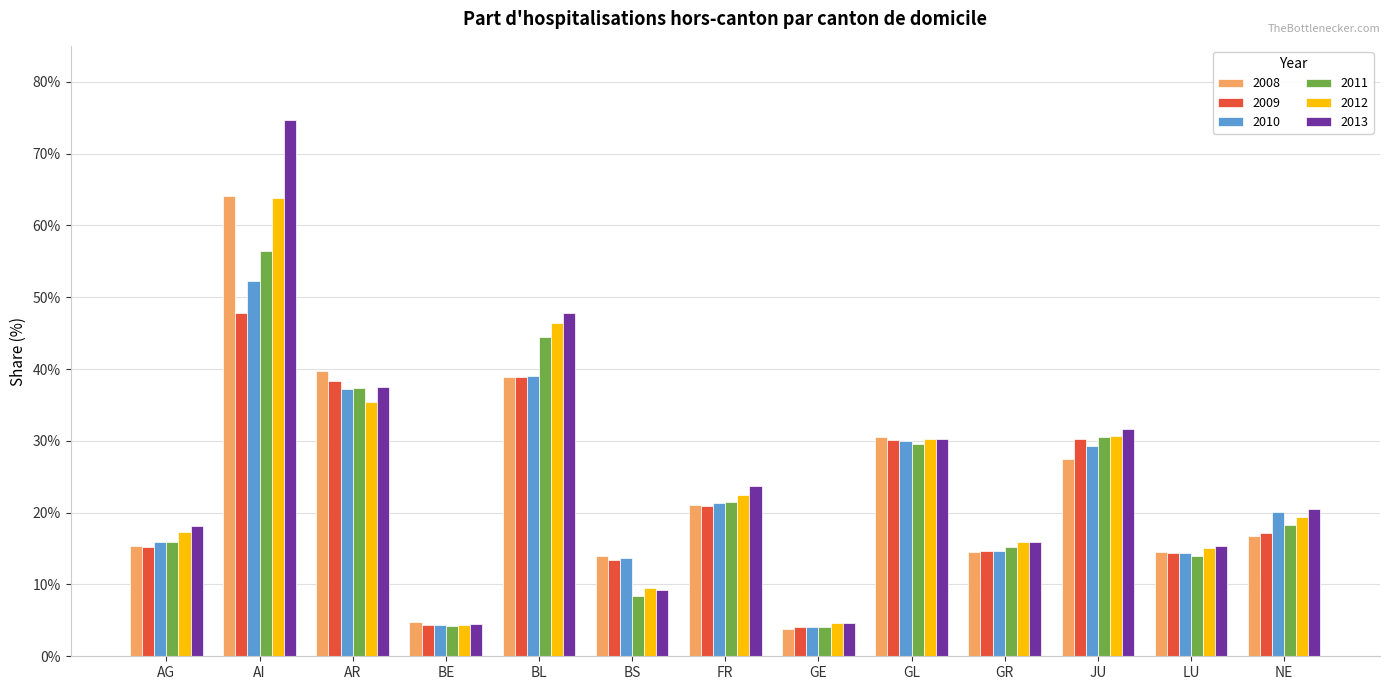

What are all the series names shown in the legend?

2008, 2009, 2010, 2011, 2012, 2013